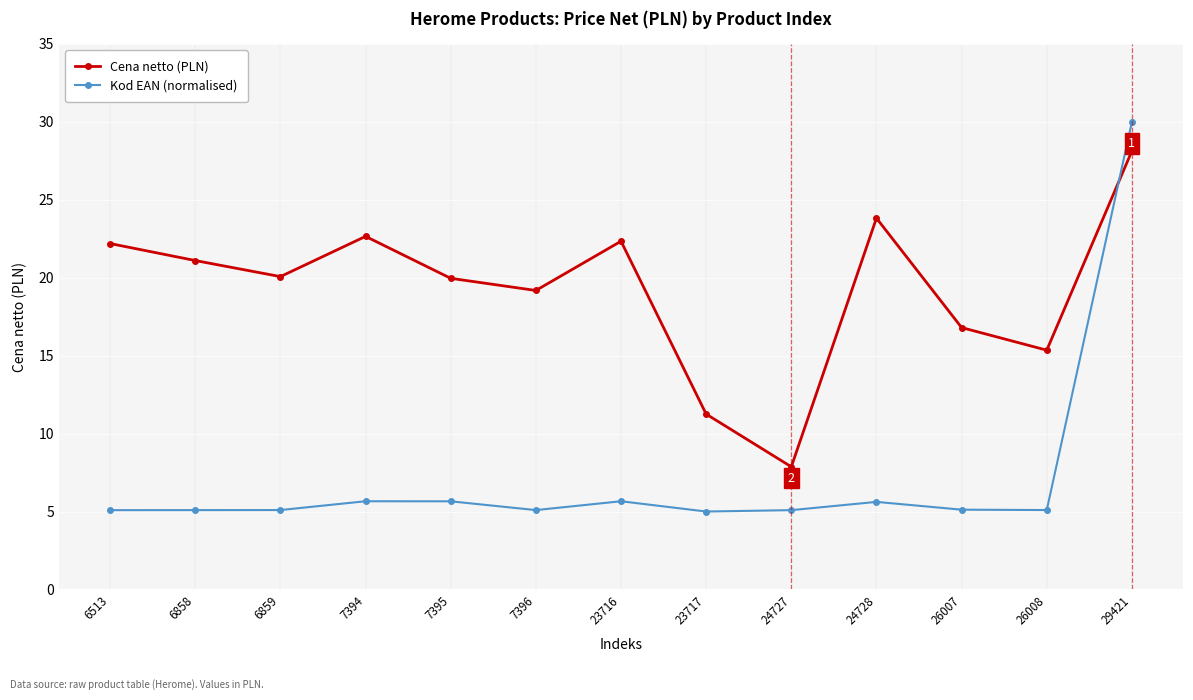

What is the approximate value of Kod EAN (normalised) at 6858?

5.1